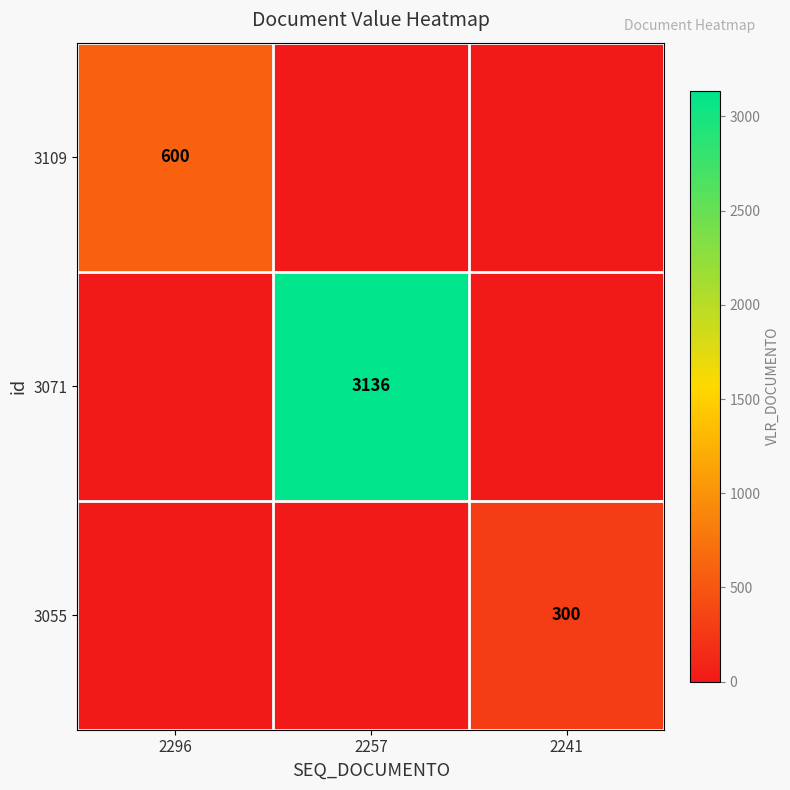

Is it true that 3071 equals 3136 at 2257?

True